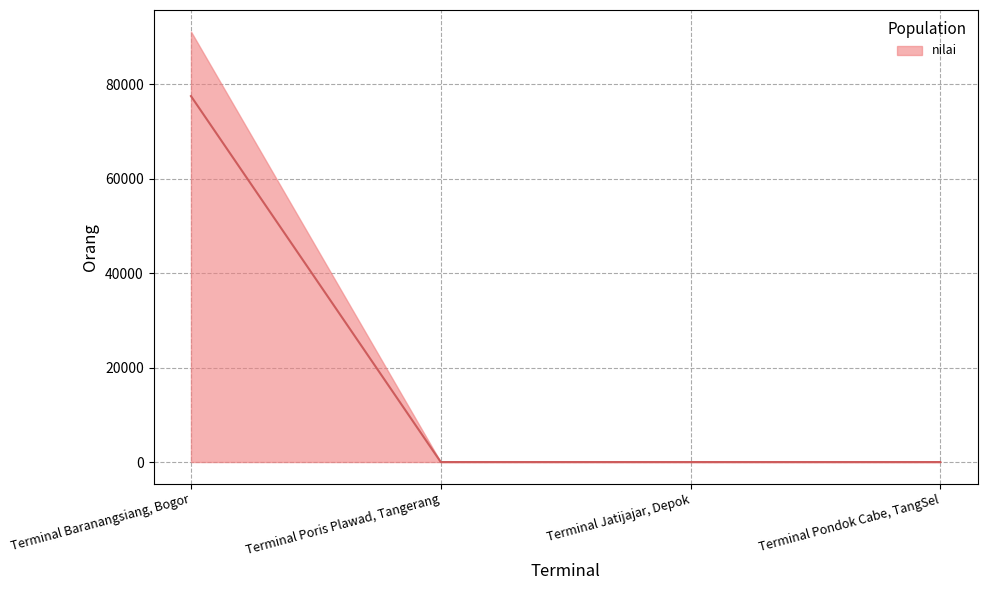

Does the chart display data point markers on the line(s)?

No